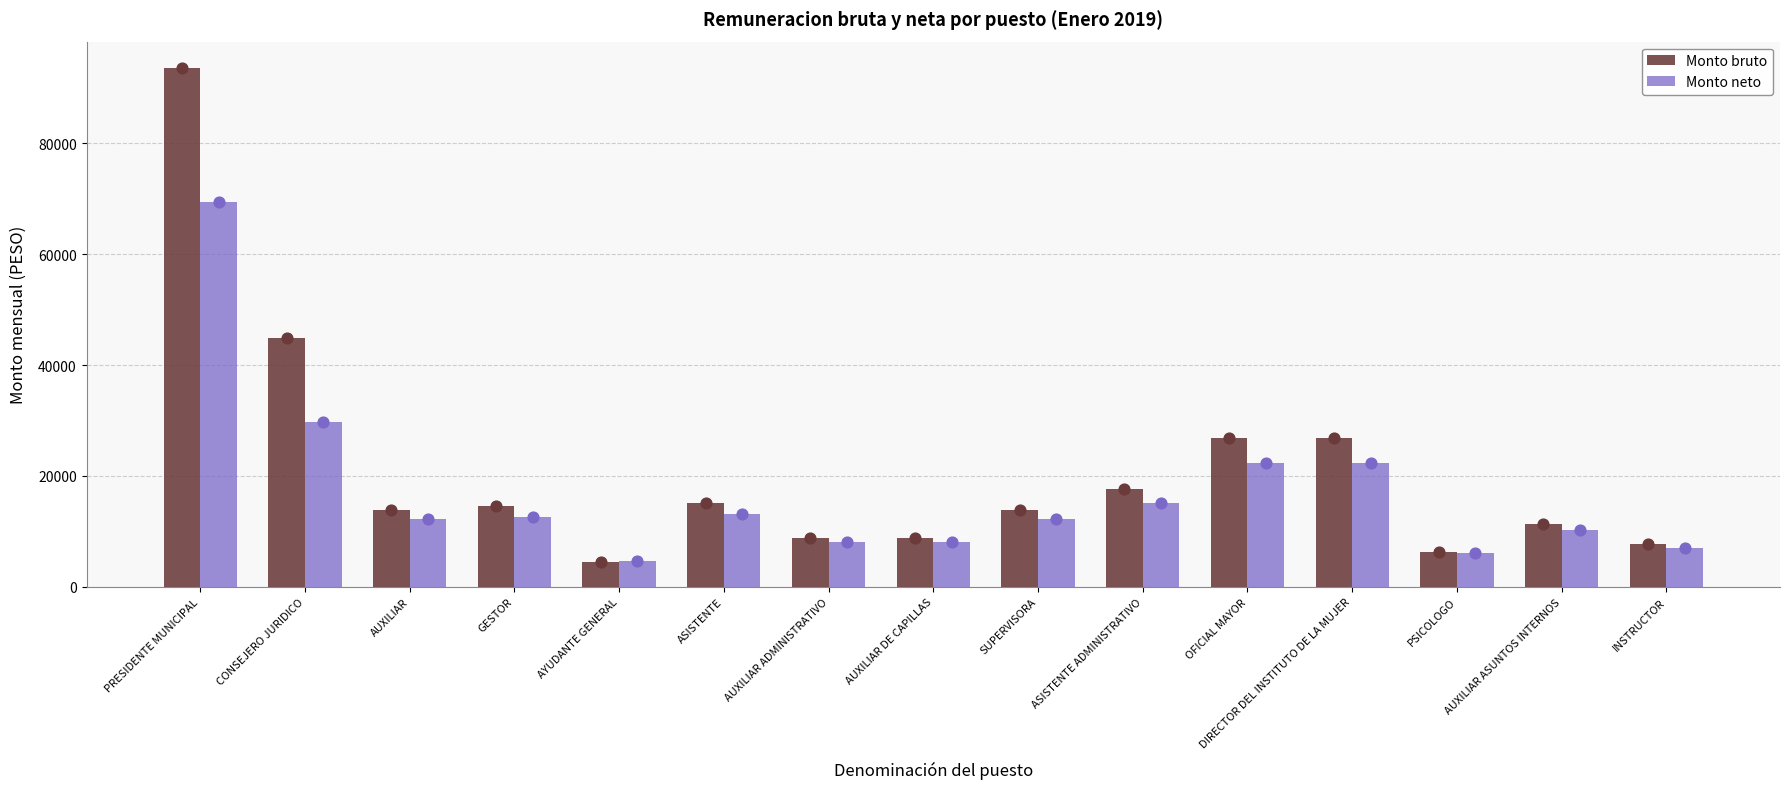

Which series contains the lowest Y value?

Monto bruto